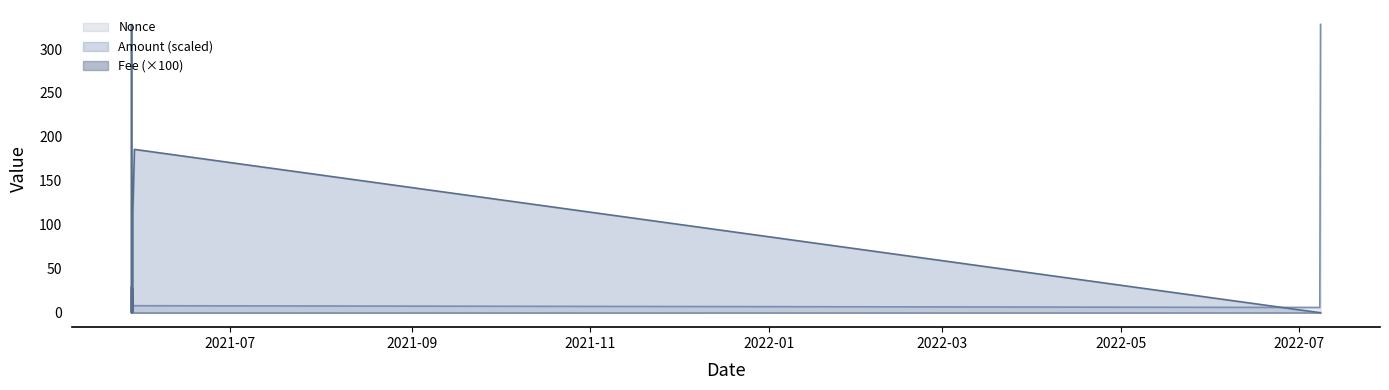

Where is the first local minimum for Amount?

2021-05-28 09:57